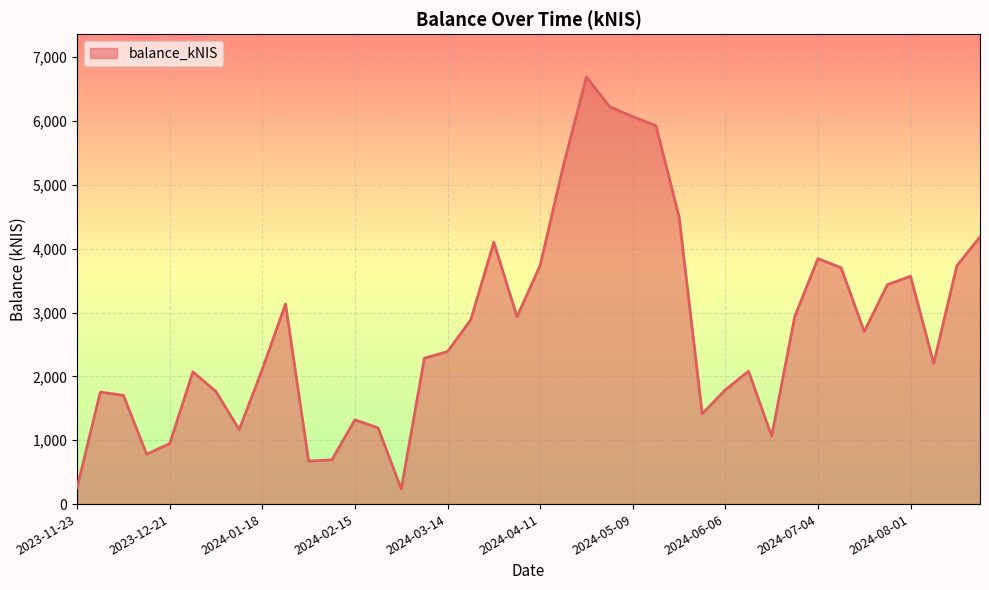

What is the maximum value shown in the chart?

6693.0